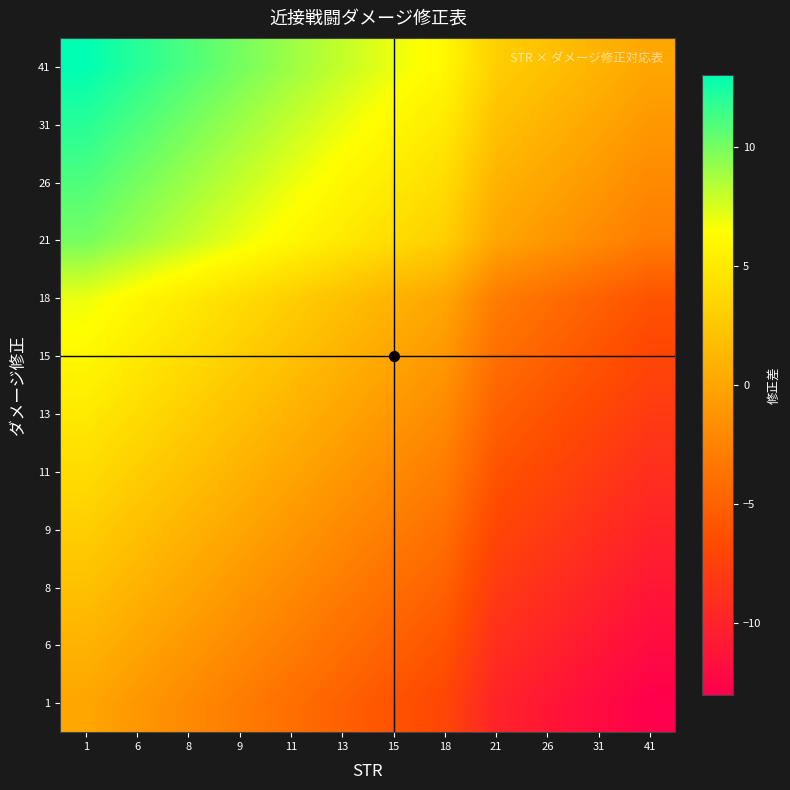

At 26, list the series in order from largest to smallest.

41, 31, 26, 21, 18, 15, 13, 11, 9, 8, 6, 1